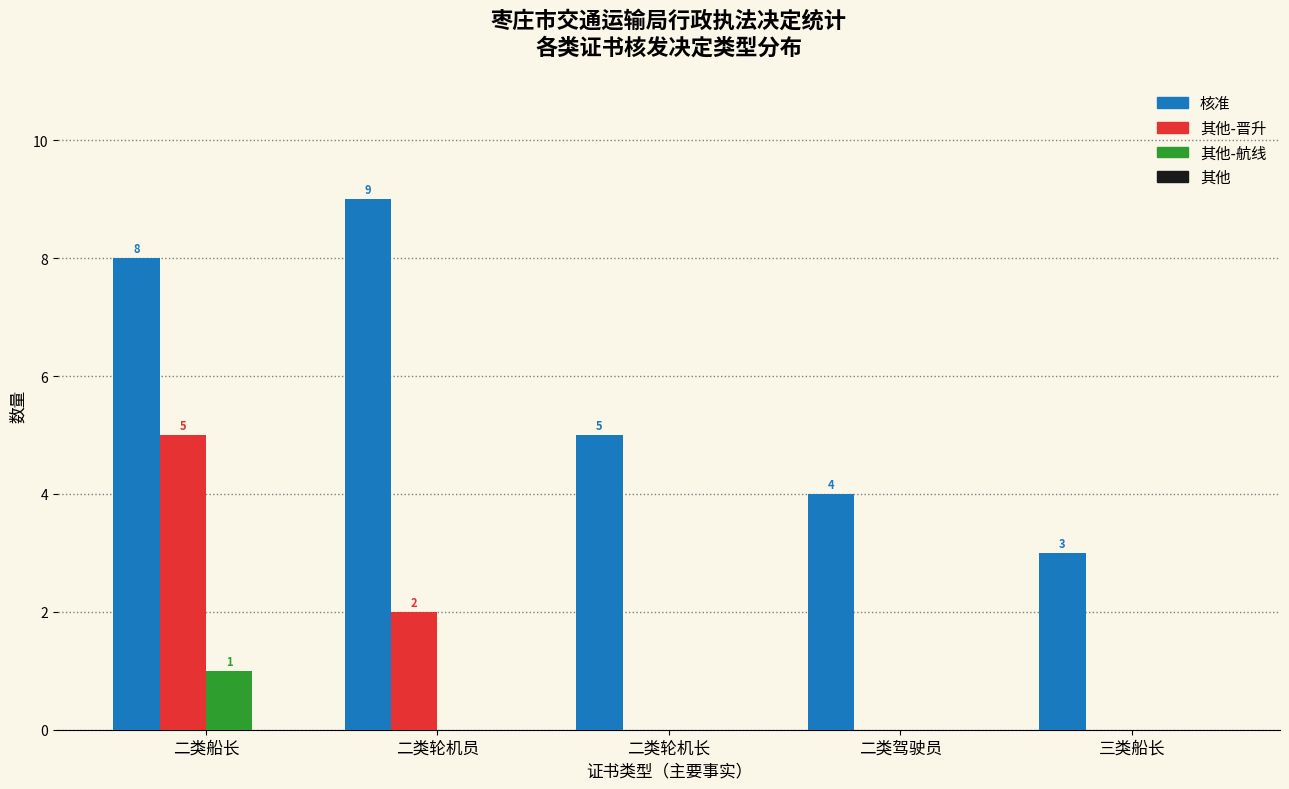

Are the bars grouped side by side (vs. stacked)?

Yes